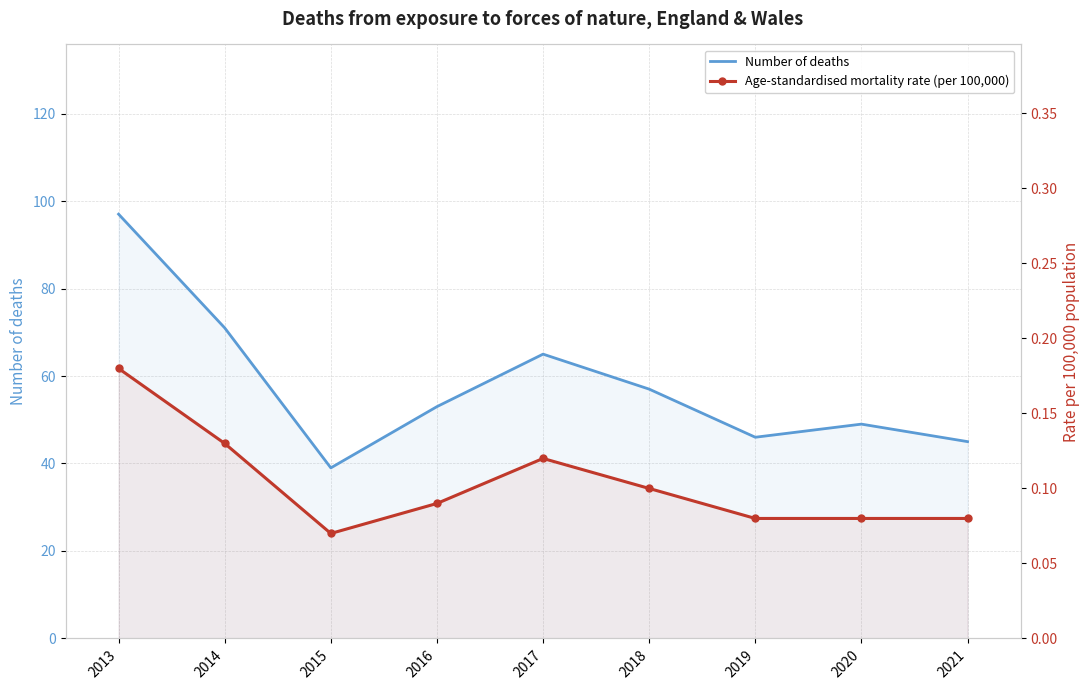

The Age-standardised mortality rate (per 100,000) series shows 0.1 at 2016. True or false?

False